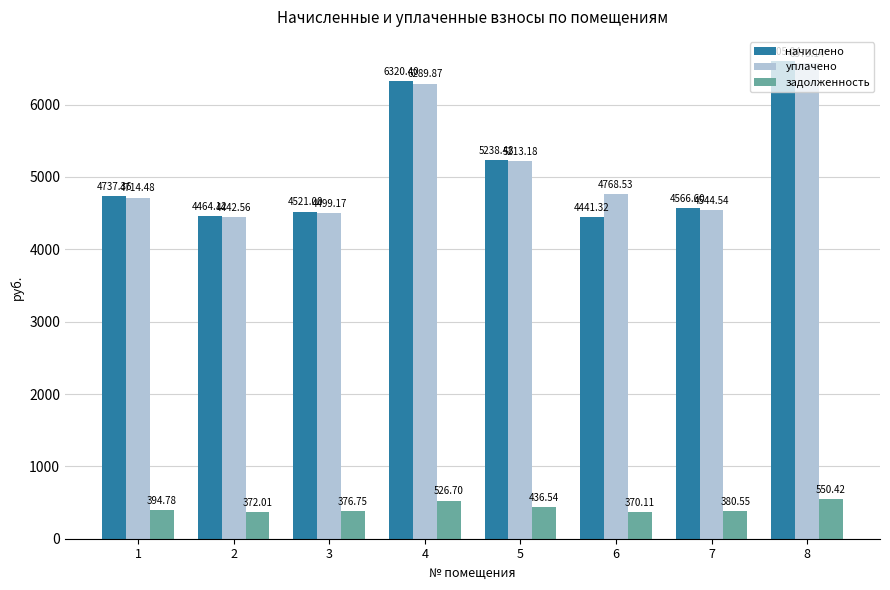

Is it true that уплачено equals 1993.9 at 1?

False